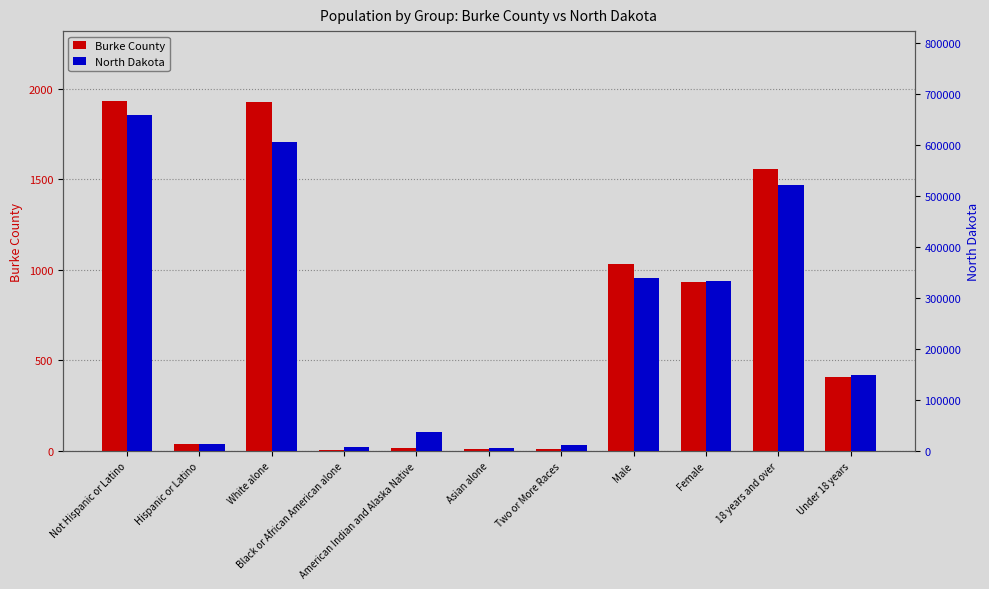

Reading left to right, what are all the values shown in this chart?

Burke County: Not Hispanic or Latino=1931	Hispanic or Latino=37	White alone=1924	Black or African American alone=4	American Indian and Alaska Native=15	Asian alone=14	Two or More Races=11	Male=1035	Female=933	18 years and over=1559	Under 18 years=409
North Dakota: Not Hispanic or Latino=659124	Hispanic or Latino=13467	White alone=605449	Black or African American alone=7960	American Indian and Alaska Native=36591	Asian alone=6909	Two or More Races=11853	Male=339864	Female=332727	18 years and over=522720	Under 18 years=149871